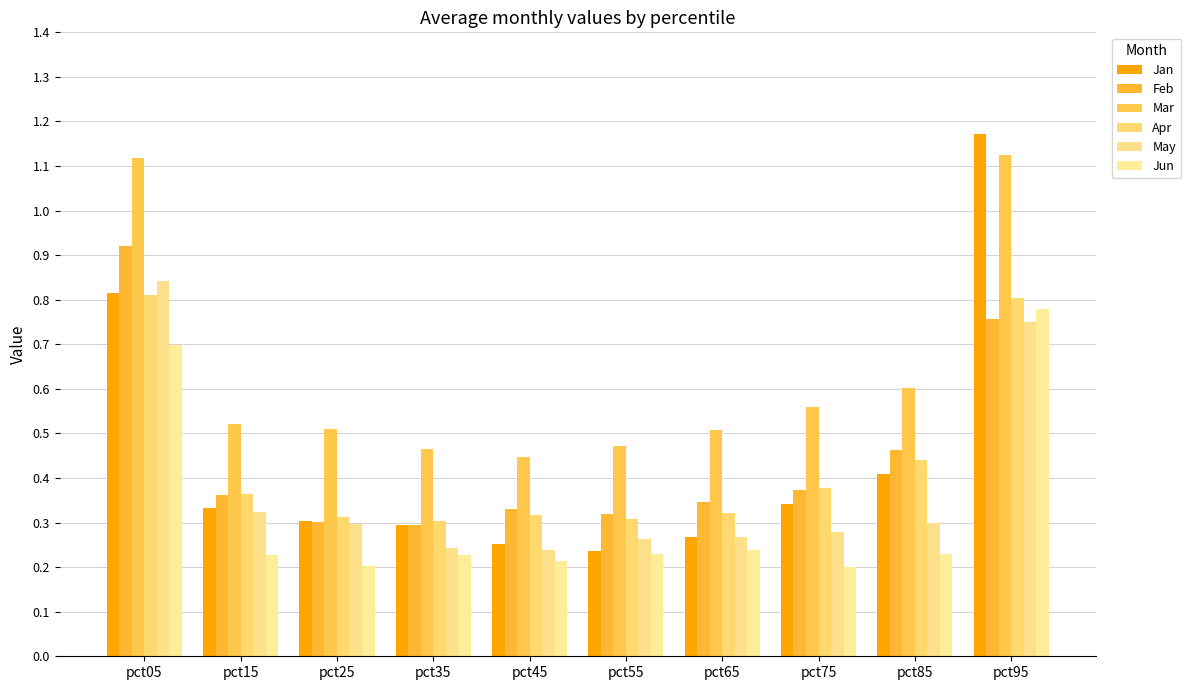

What is the value of the Apr bar at the 9th from the left?

0.4